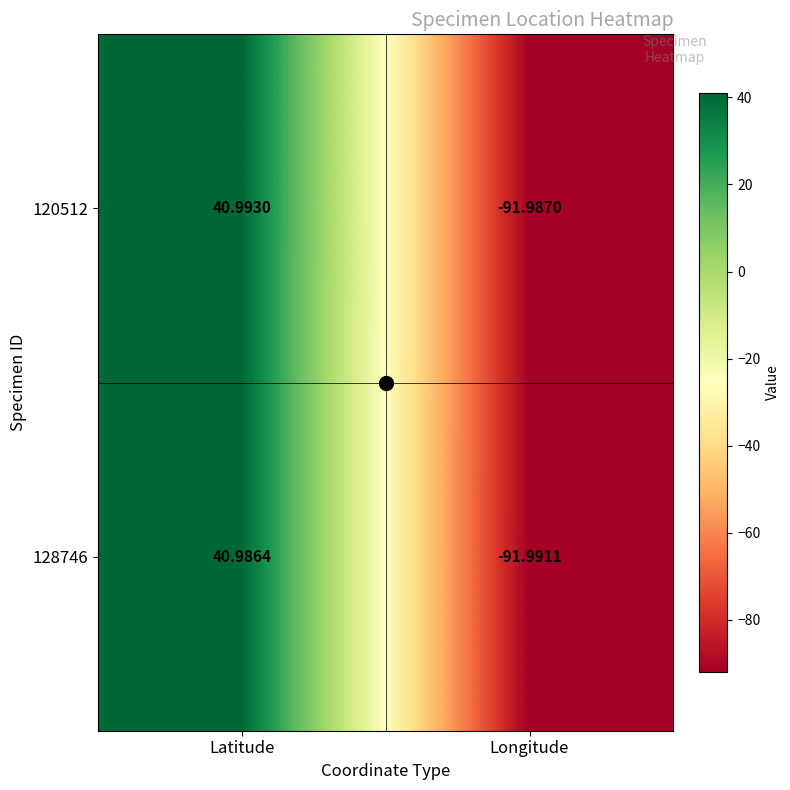

List the labels in order of 128746 value, smallest first.

Longitude, Latitude